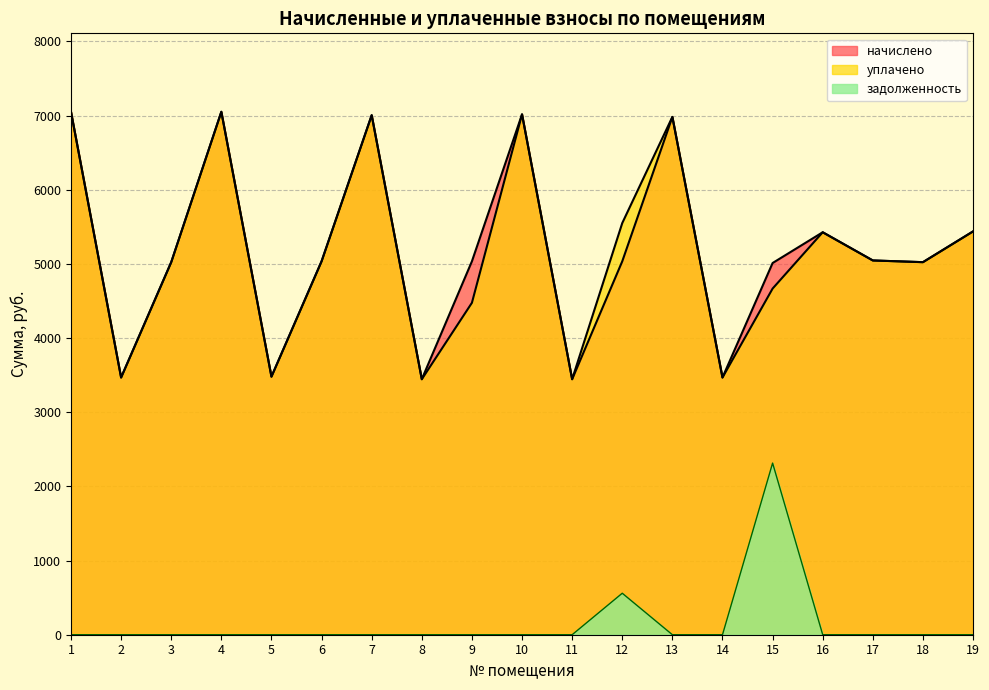

Which series has the widest spread of values?

начислено